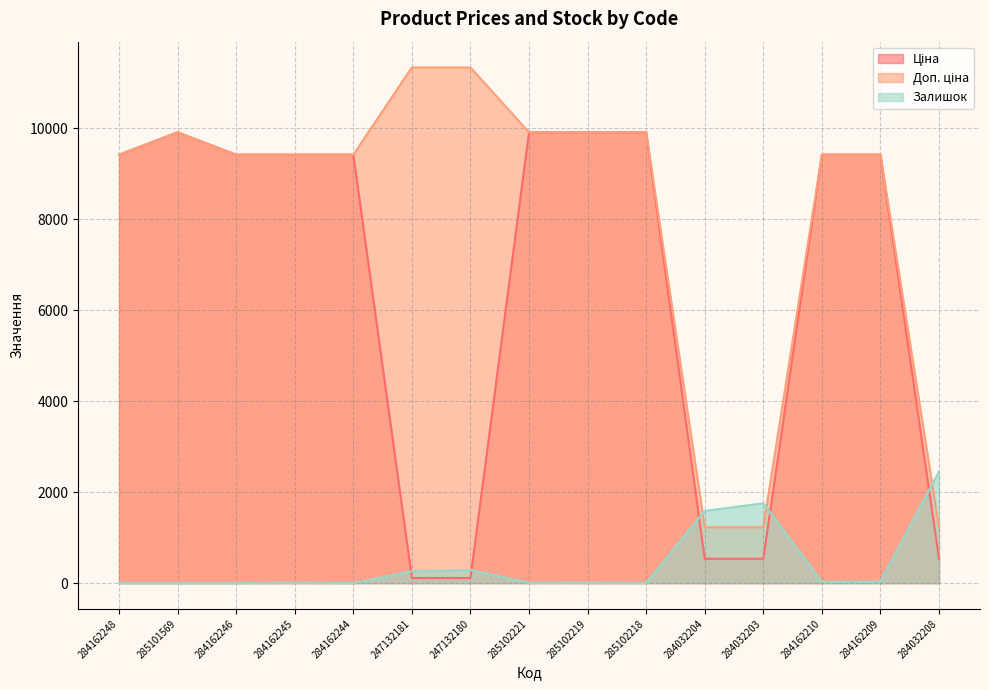

What is the difference between the second highest and minimum values in the Залишок series?

1756.0